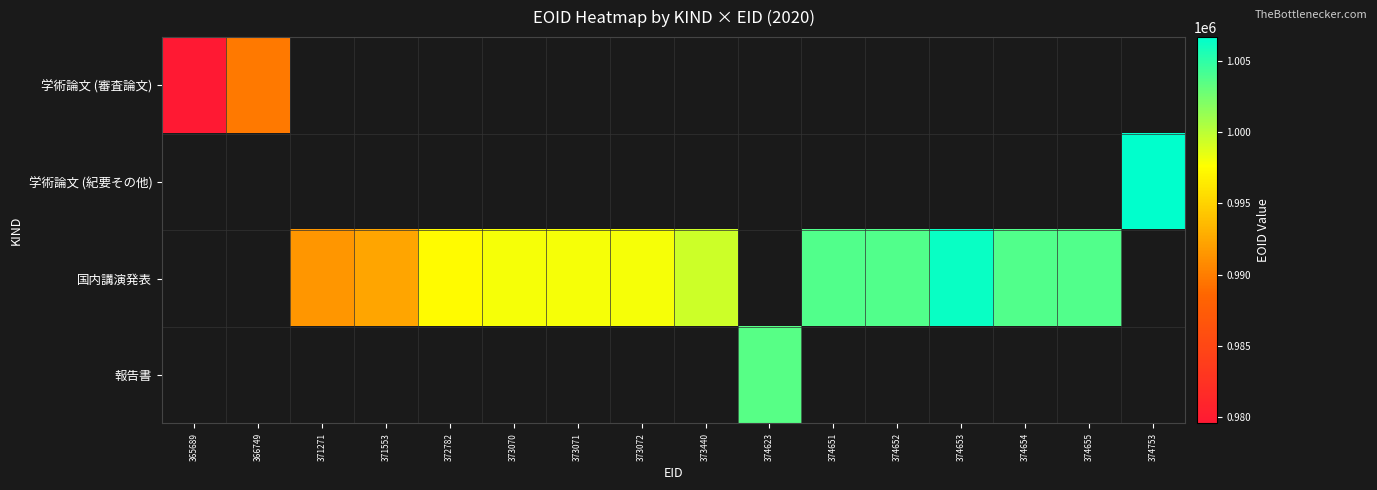

Reading right to left, transcribe all the data shown in this chart.

学術論文 (審査論文): 374753=0	374655=0	374654=0	374653=0	374652=0	374651=0	374623=0	373440=0	373072=0	373071=0	373070=0	372782=0	371553=0	371271=0	366749=989723	365689=979532
学術論文 (紀要その他): 374753=1006695	374655=0	374654=0	374653=0	374652=0	374651=0	374623=0	373440=0	373072=0	373071=0	373070=0	372782=0	371553=0	371271=0	366749=0	365689=0
国内講演発表: 374753=0	374655=1003729	374654=1003728	374653=1006325	374652=1003726	374651=1003725	374623=0	373440=999441	373072=997906	373071=997907	373070=997904	372782=997408	371553=992307	371271=991506	366749=0	365689=0
報告書: 374753=0	374655=0	374654=0	374653=0	374652=0	374651=0	374623=1003609	373440=0	373072=0	373071=0	373070=0	372782=0	371553=0	371271=0	366749=0	365689=0